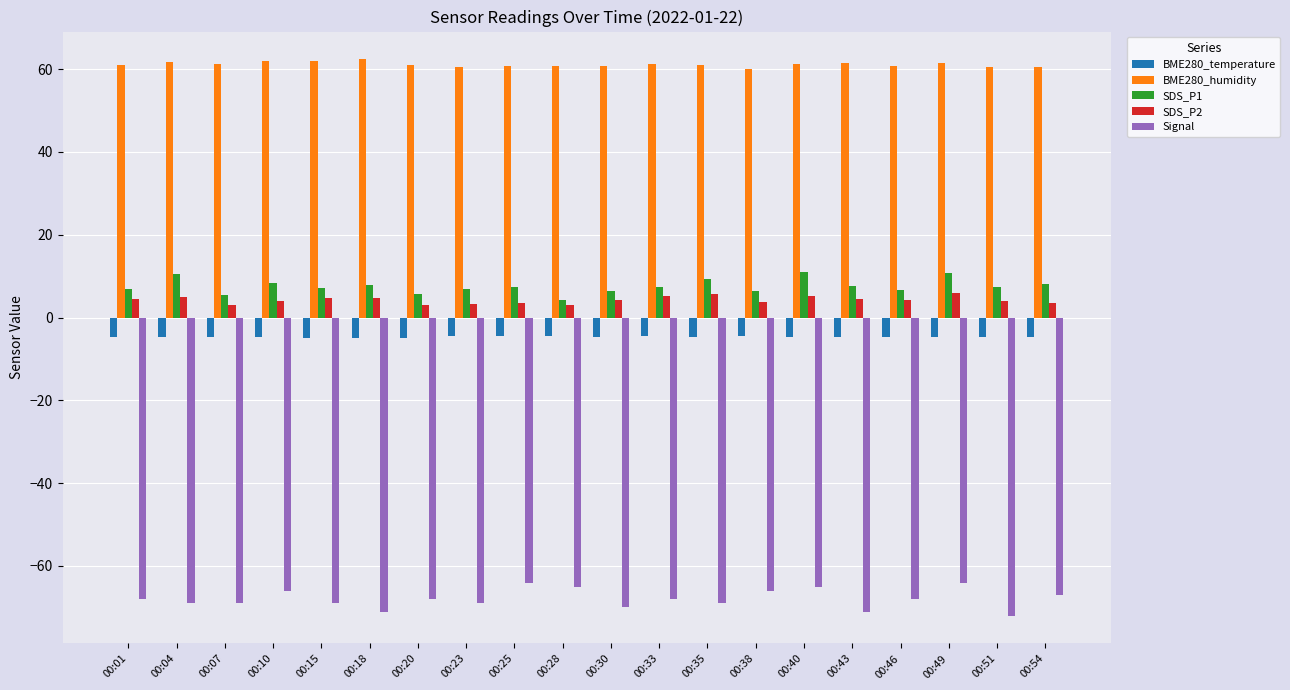

What is the total value across all series at 00:46?

-1.0